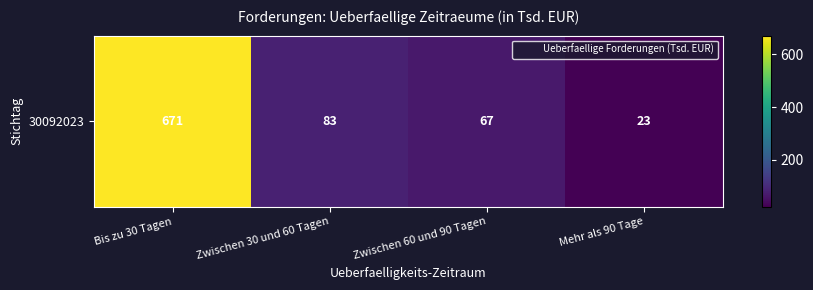

Rank the categories by value from highest to lowest.

Bis zu 30 Tagen, Zwischen 30 und 60 Tagen, Zwischen 60 und 90 Tagen, Mehr als 90 Tage